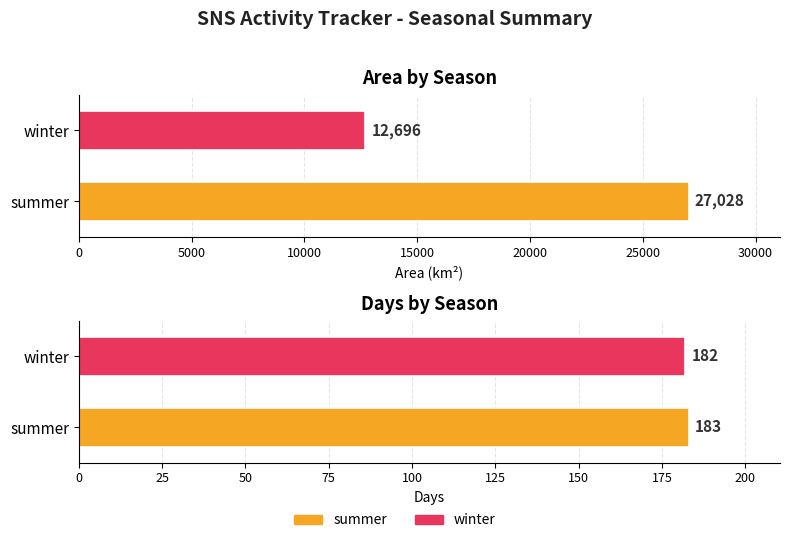

The Area series shows 11538 at summer. True or false?

False